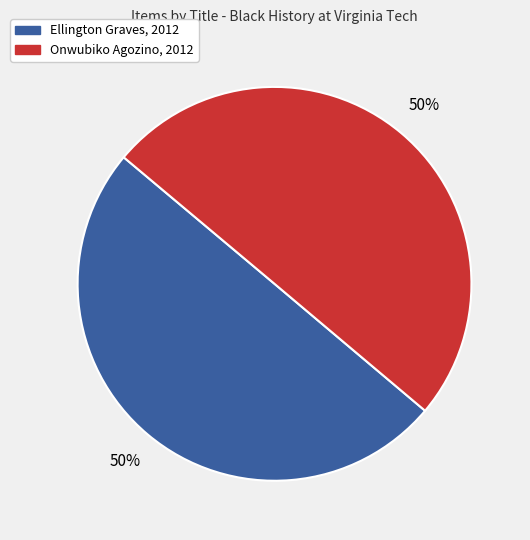

To the nearest percent, what is the average slice percentage?

50%